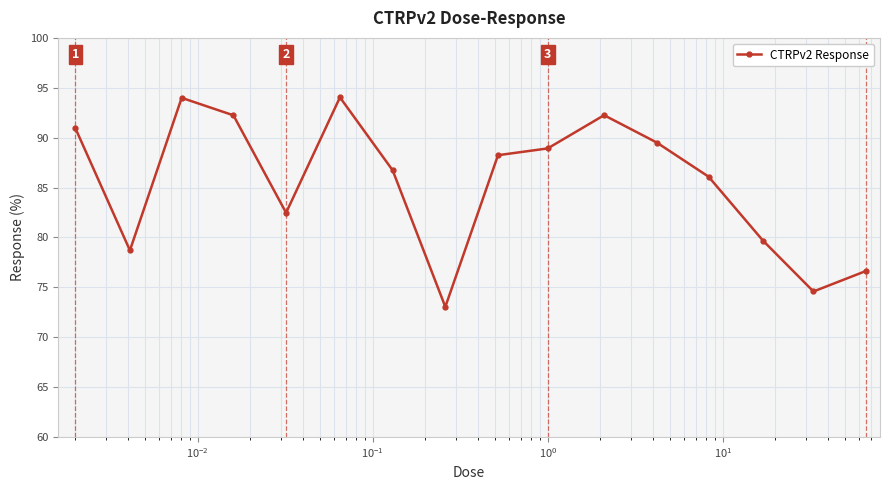

How many lines are shown in the chart?

1